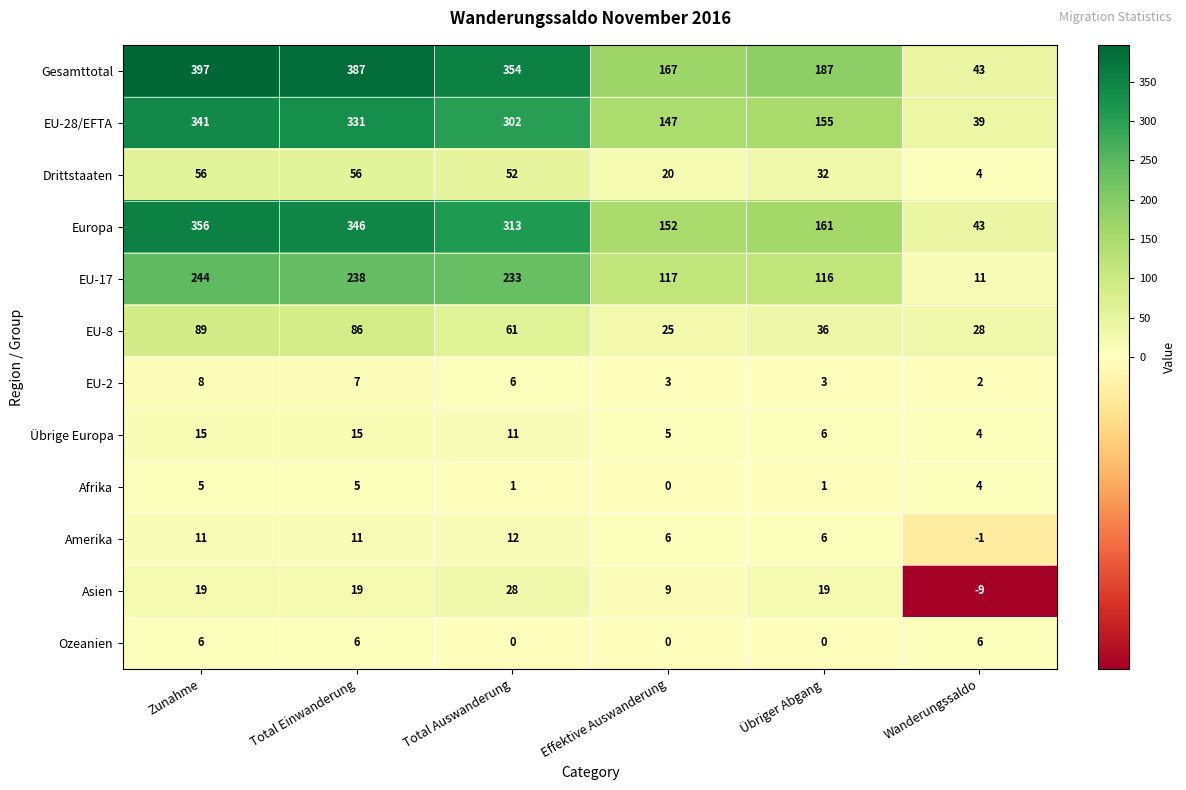

Which series has the largest total across all categories?

Gesamttotal